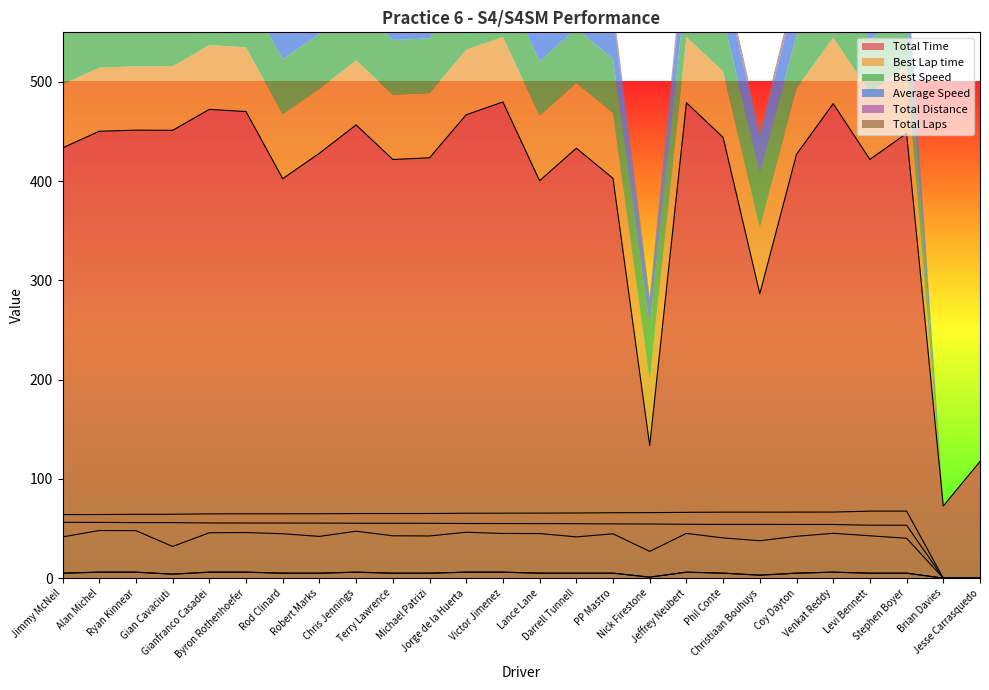

How many series are shown in this chart?

6